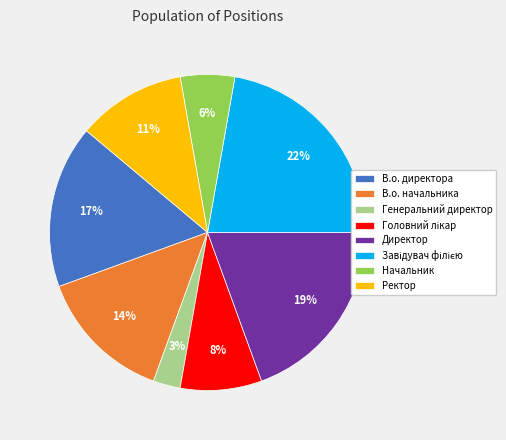

To the nearest percent, what percentage of the pie is Директор?

19%